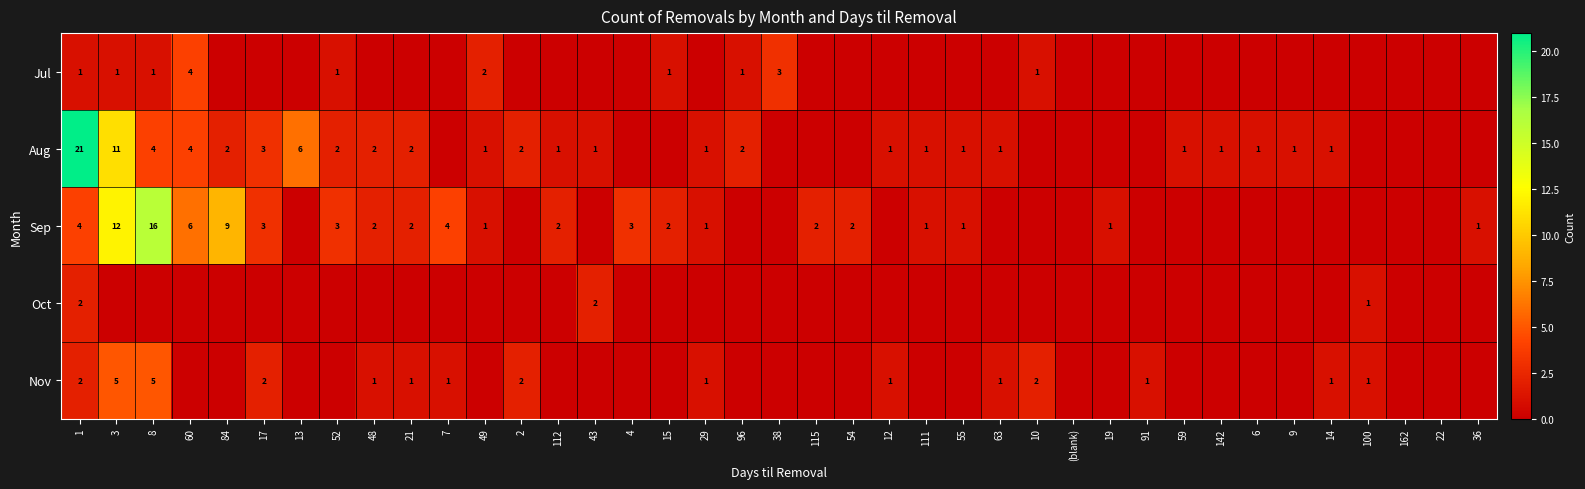

What is the sum of the Sep values at 7 and 1?

8